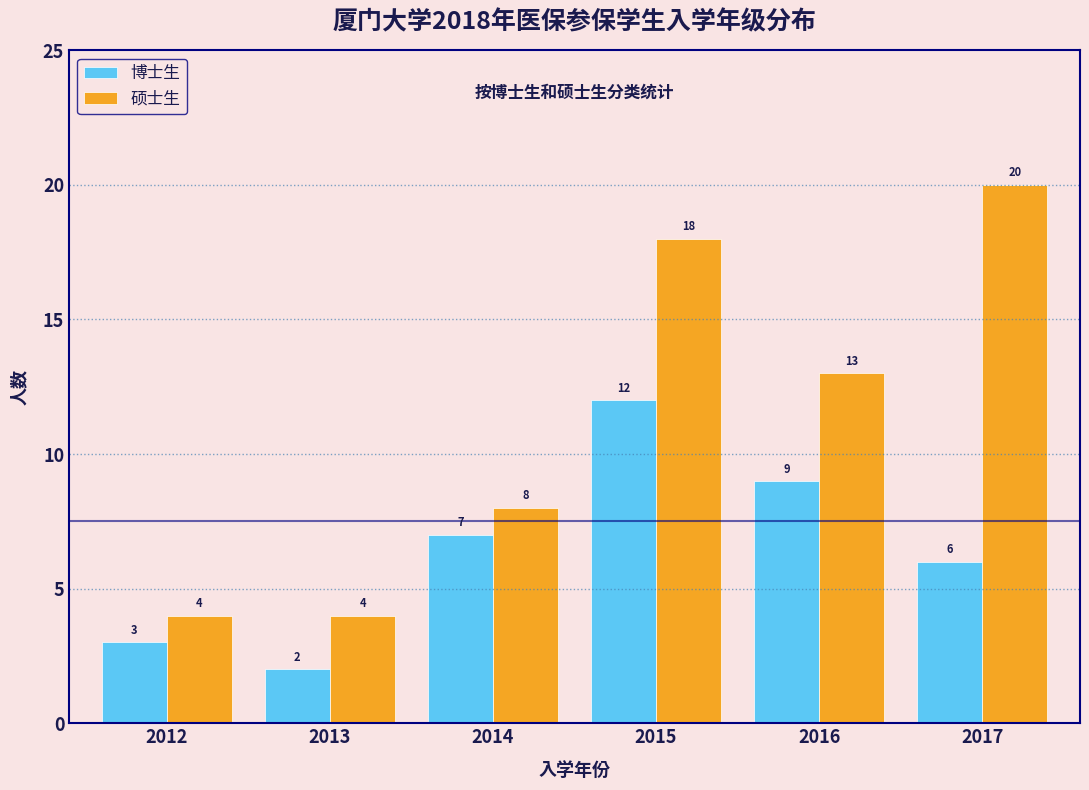

Reading right to left, list all the values displayed in this chart.

博士生: 6	9	12	7	2	3
硕士生: 20	13	18	8	4	4